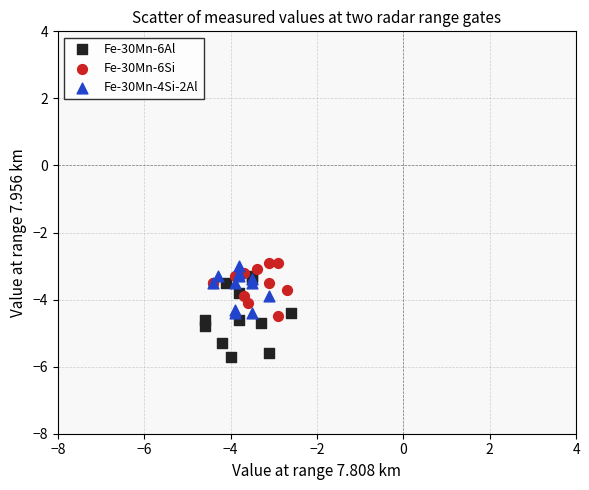

Which series reaches the minimum Y coordinate?

Fe-30Mn-6Al